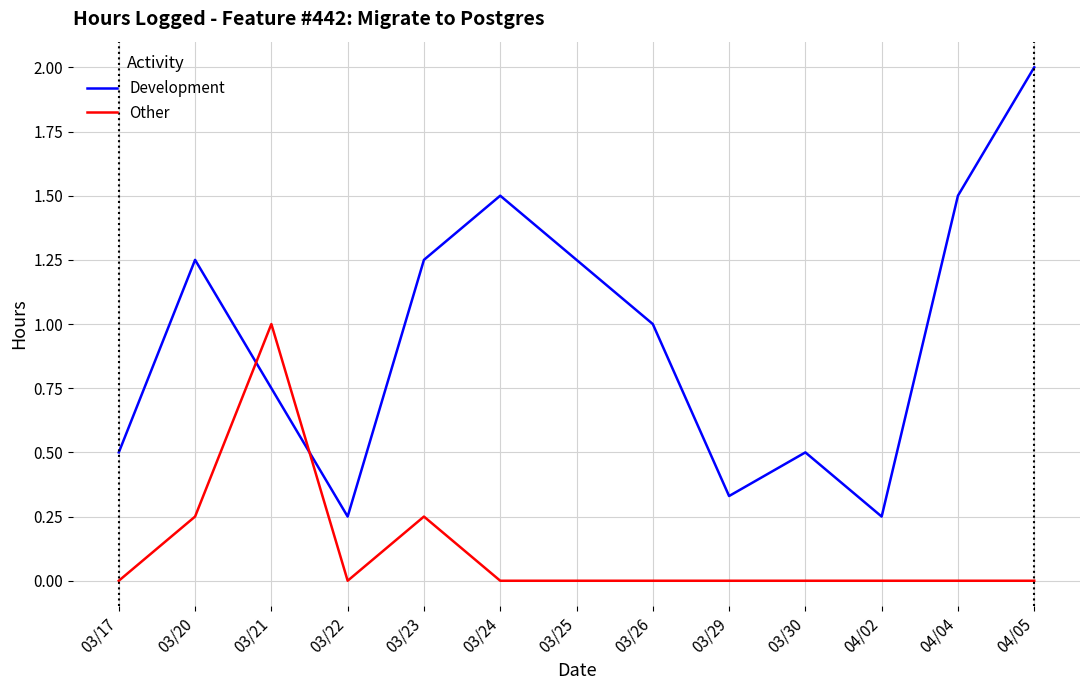

Which series has the widest spread of values?

Development